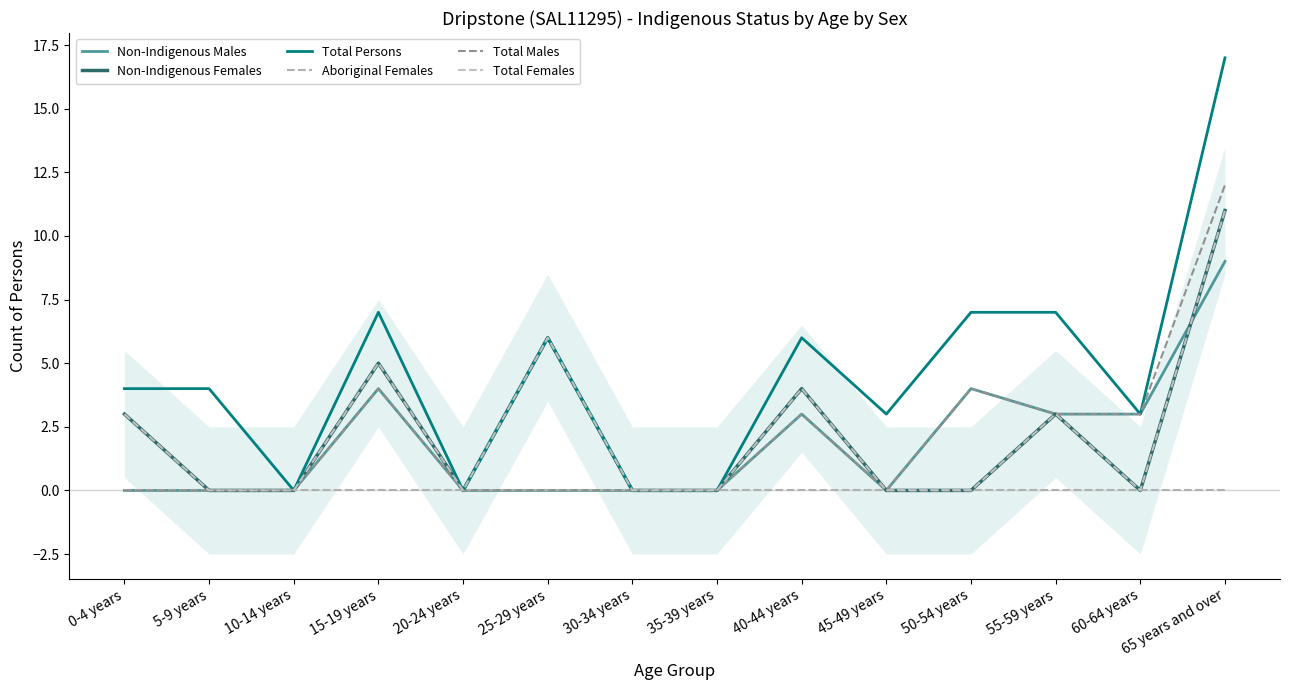

Rank the series at 45-49 years from lowest to highest value.

Non-Indigenous Males, Non-Indigenous Females, Aboriginal Females, Total Males, Total Females, Total Persons